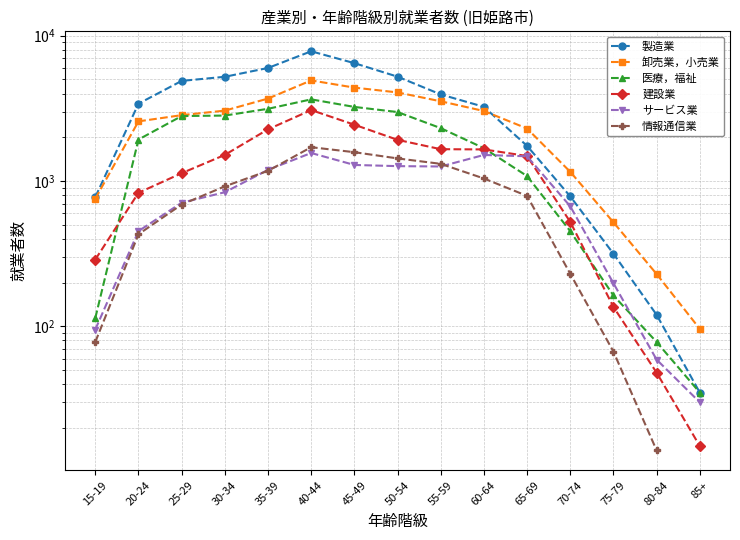

What is the minimum value for 建設業?

15.0